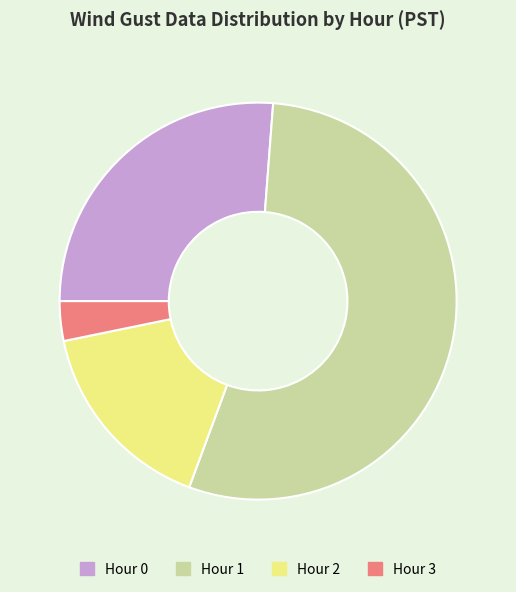

Combined, do Hour 2 and Hour 1 account for over 50%?

Yes